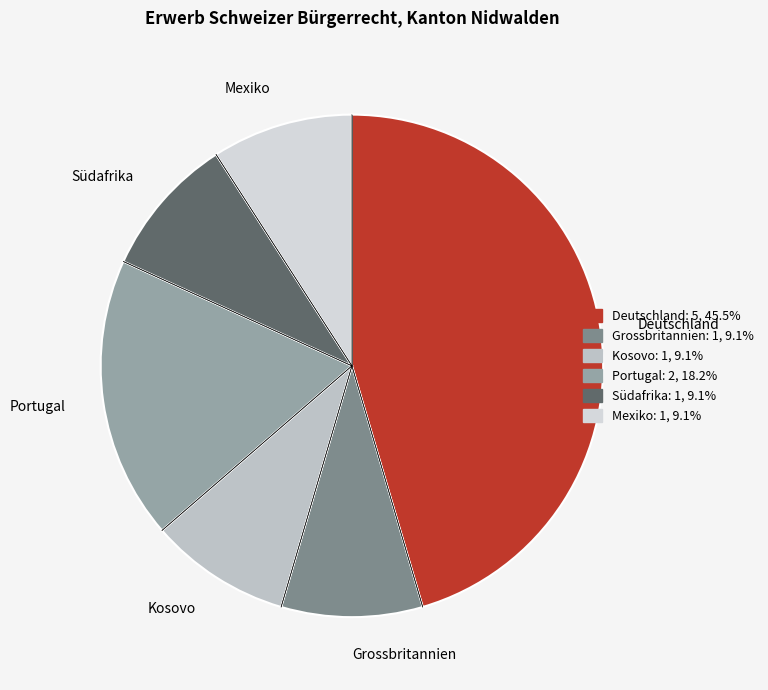

The Südafrika slice represents 9% of the pie. True or false?

True